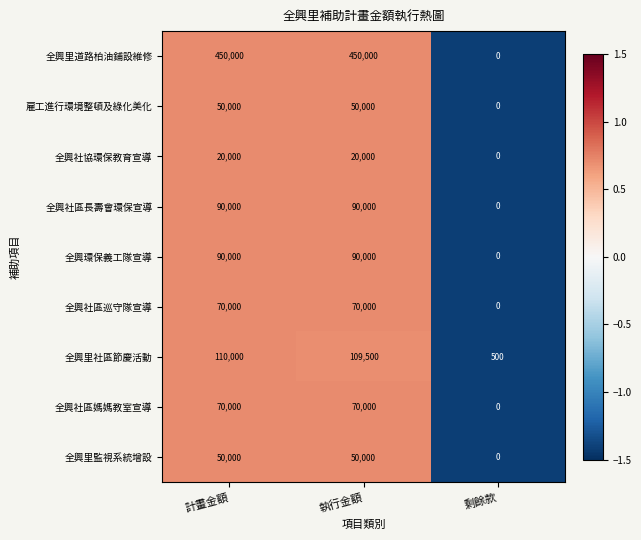

Count the number of data series in this chart.

9